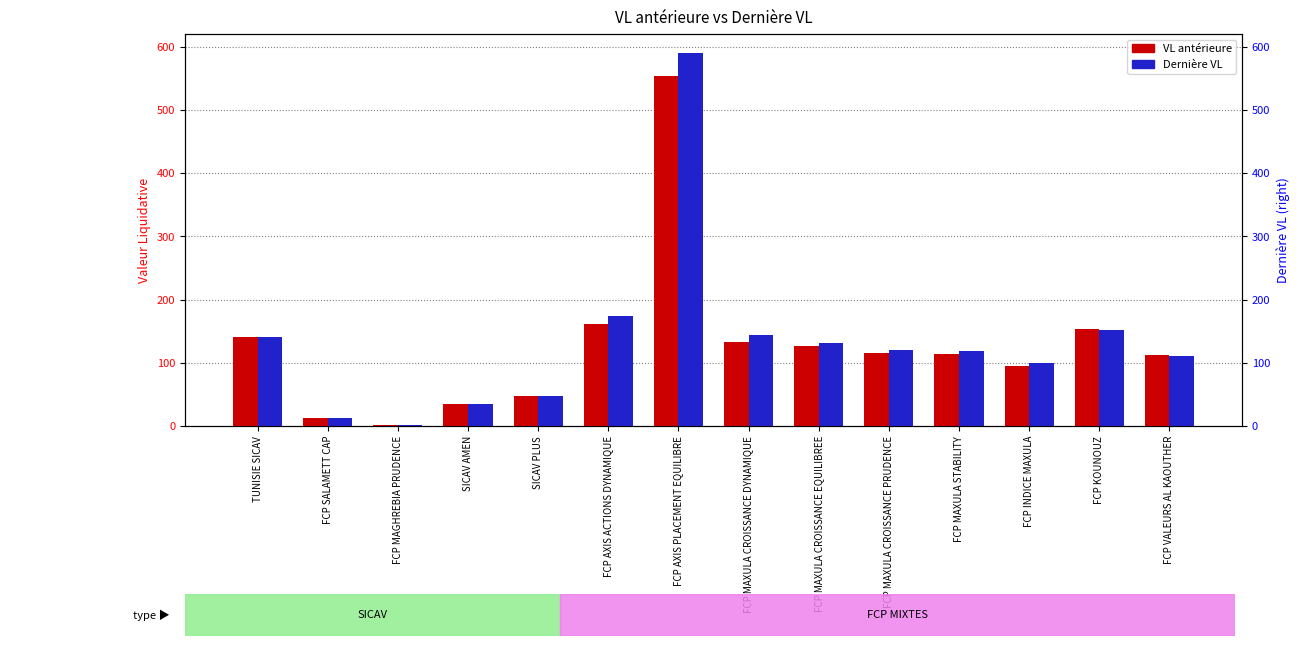

Which has a higher value, FCP SALAMETT CAP or FCP MAXULA CROISSANCE EQUILIBREE?

FCP MAXULA CROISSANCE EQUILIBREE